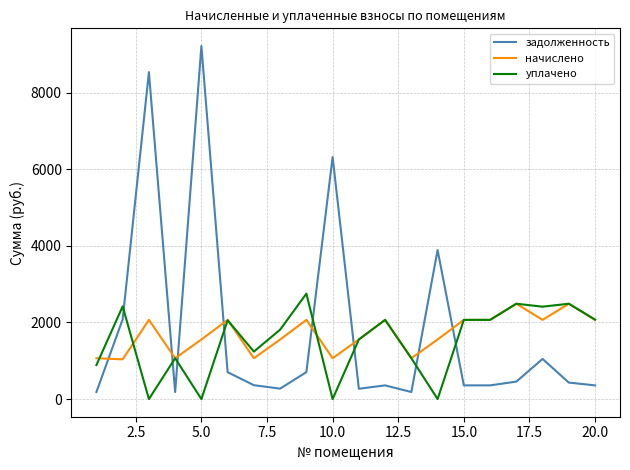

How many intersections are there between начислено and задолженность?

8